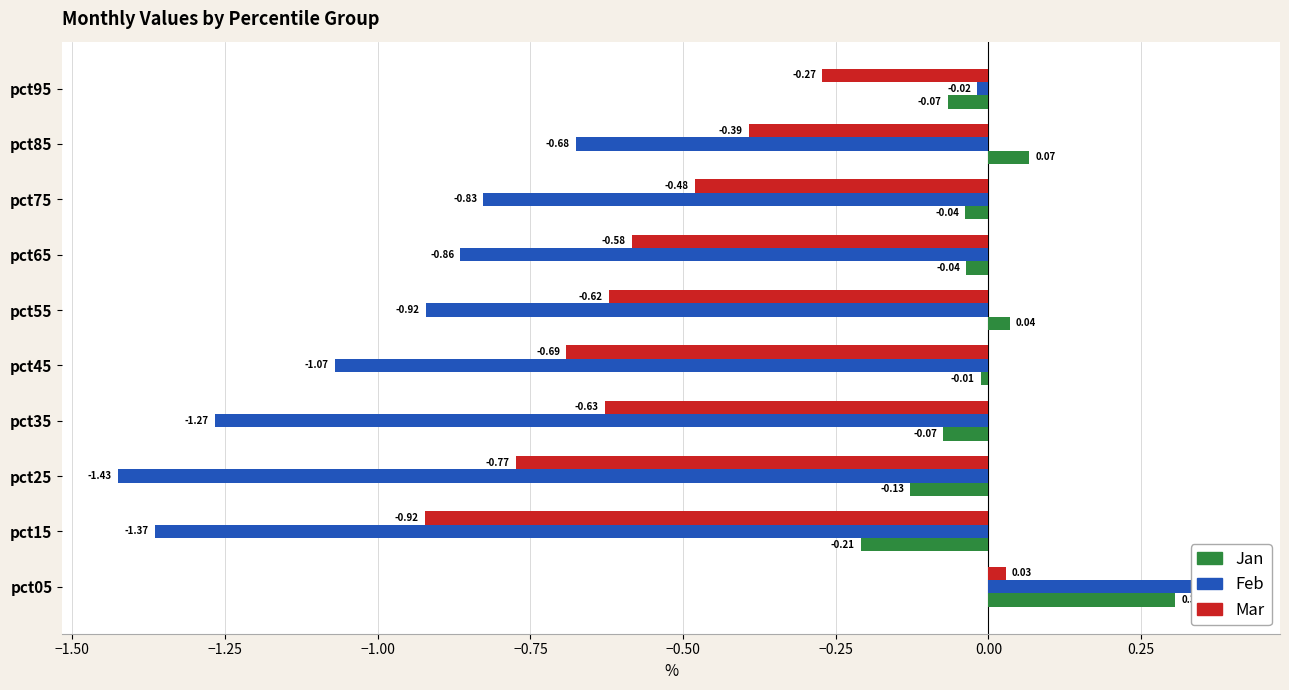

Read the Feb value at −0.50.

-0.9